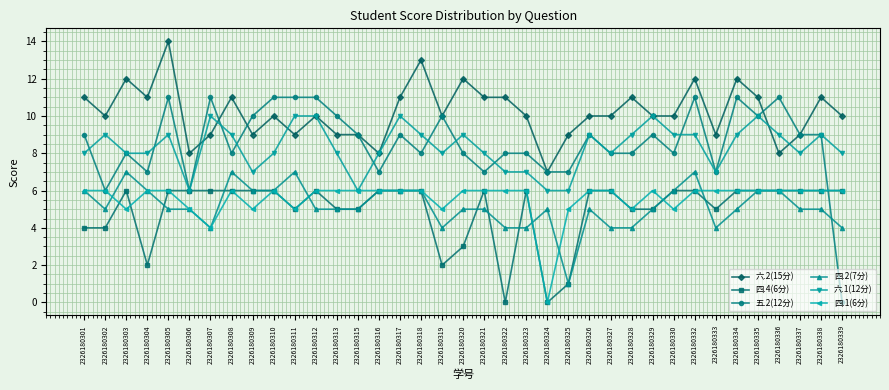

What is the approximate value of 四.4(6分) at 2326180301?

4